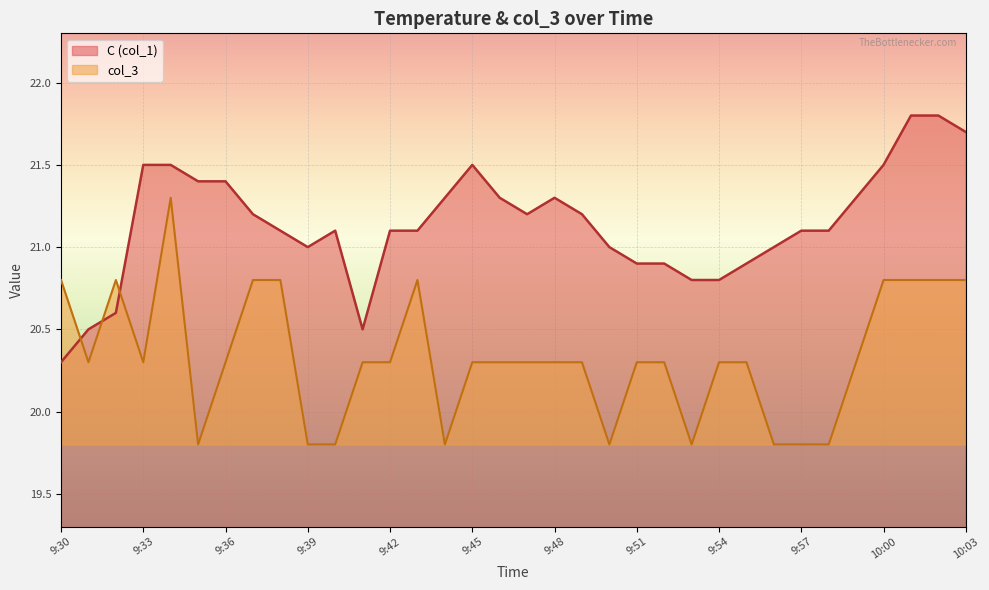

Does the chart display data point markers on the line(s)?

No